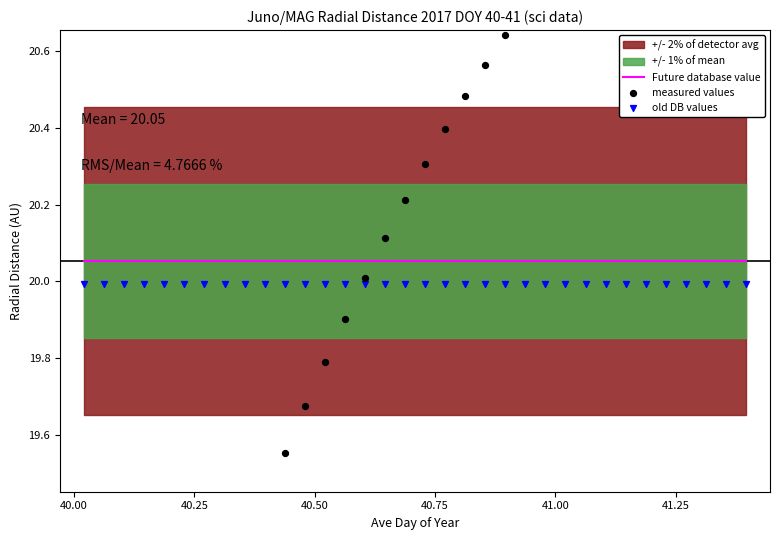

Which series has the widest spread of Y values?

measured values